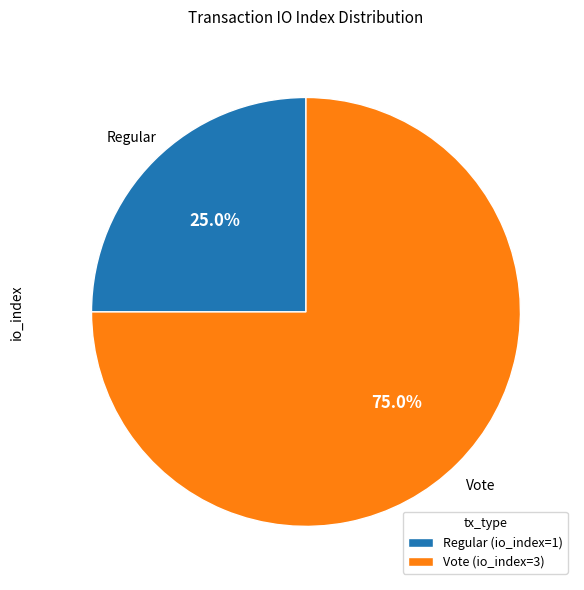

Rank the categories by value from highest to lowest.

Vote (io_index=3), Regular (io_index=1)